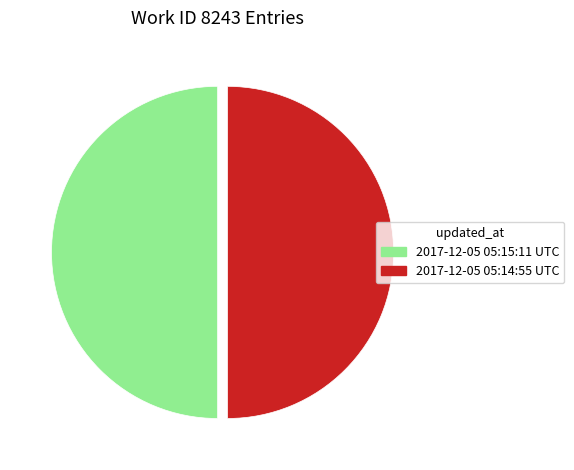

Approximately how many times larger is the value at 2017-12-05 05:15:11 UTC compared to 2017-12-05 05:14:55 UTC?

1.0